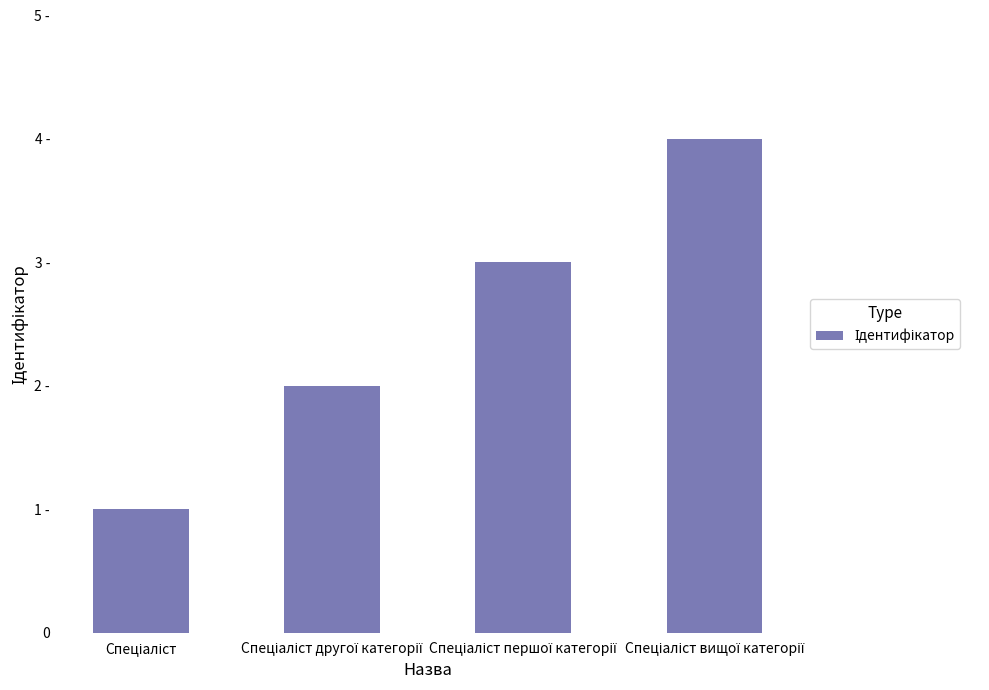

What position from the left is Спеціаліст?

1